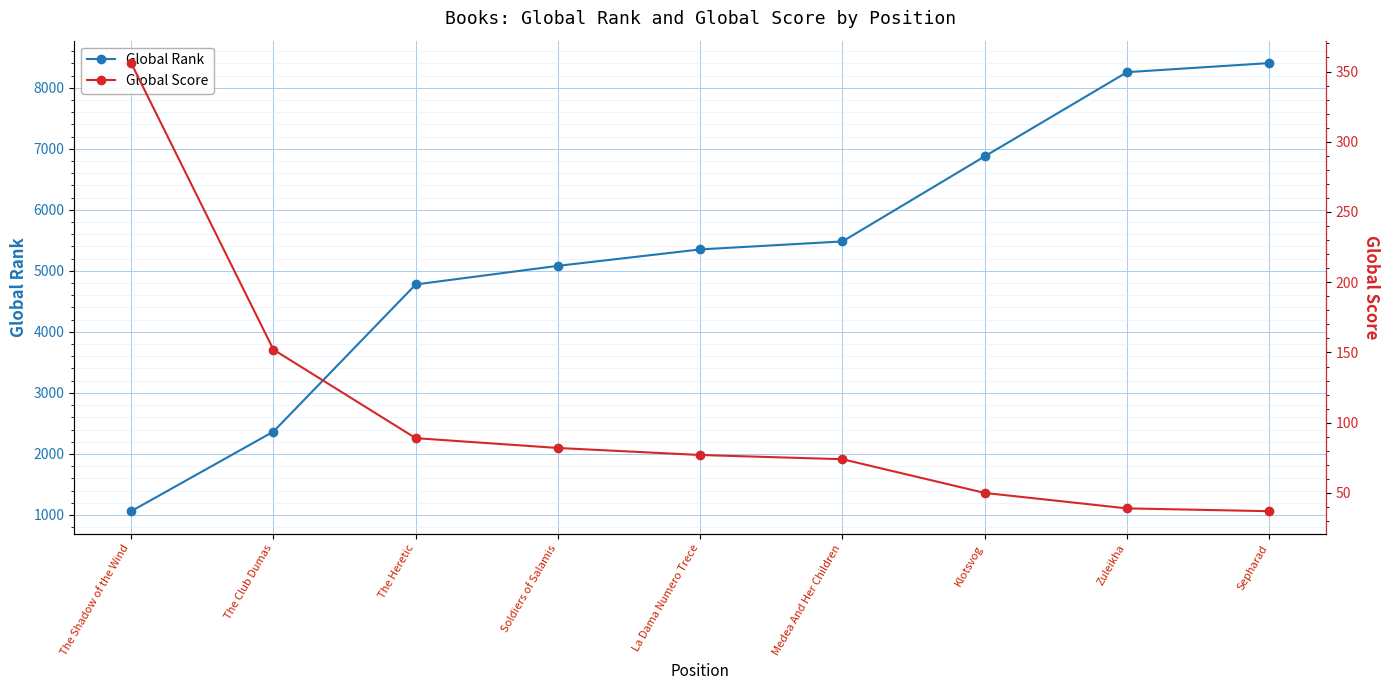

The Global Rank series shows 6876 at Klotsvog. True or false?

True